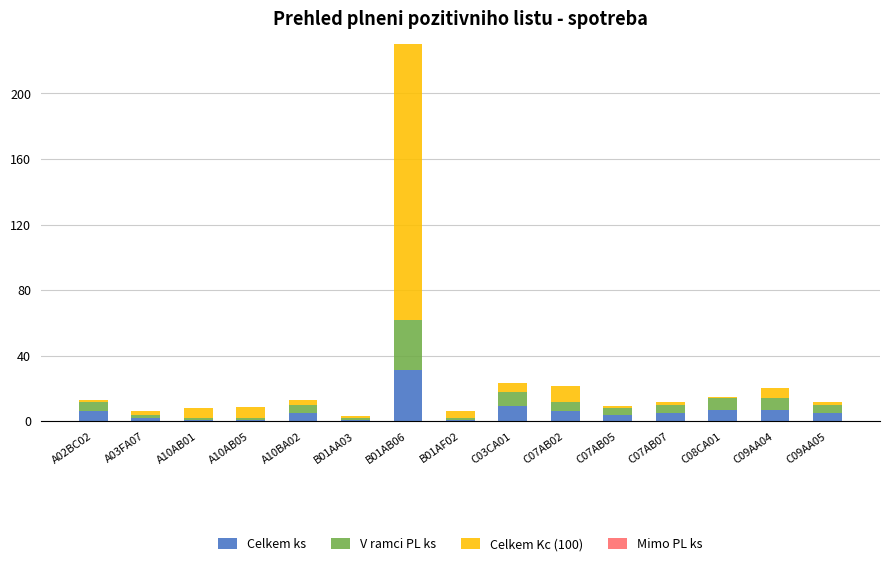

Which series has the largest total across all categories?

Celkem Kc (100)